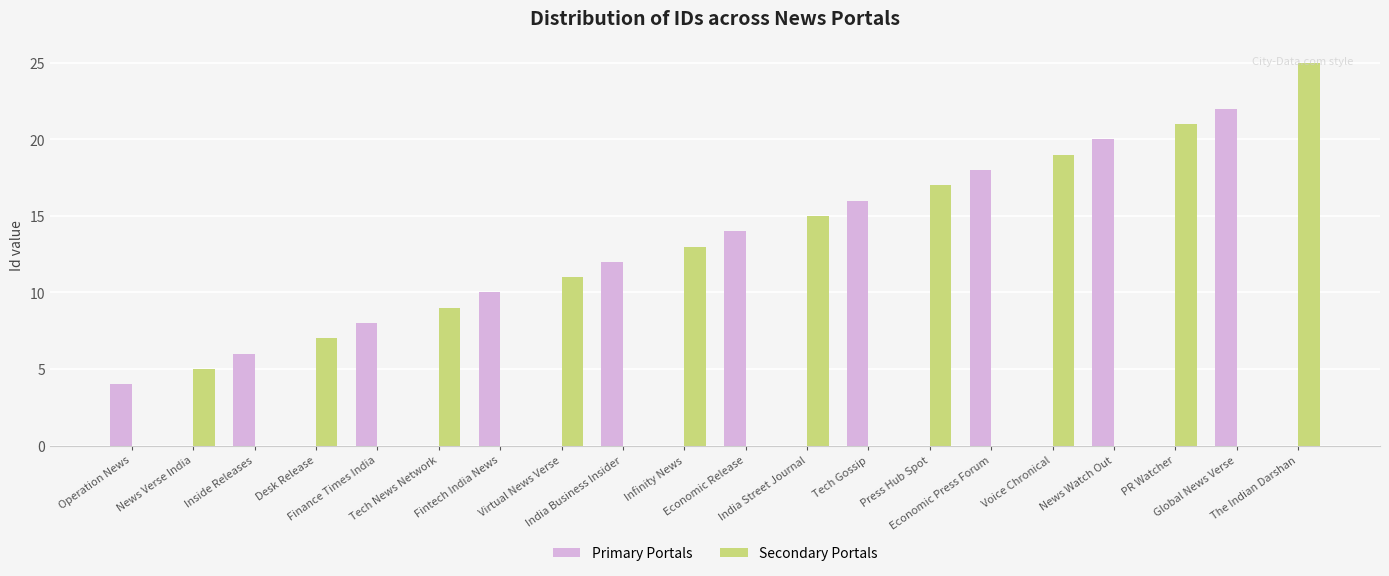

Which category has the highest value across all series?

The Indian Darshan